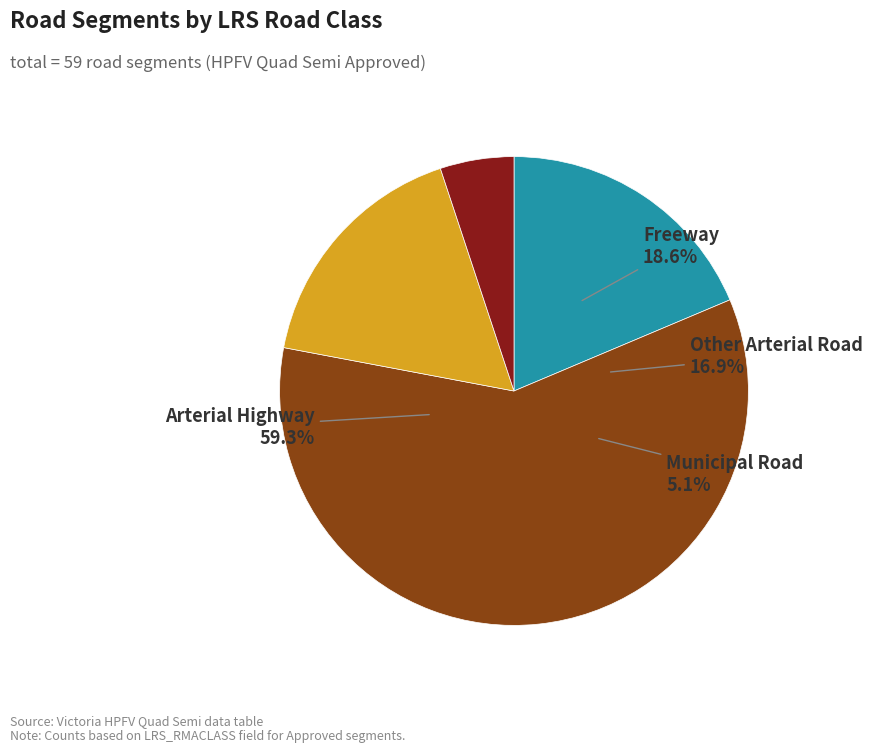

To the nearest percent, what is the difference between the Municipal Road and Freeway slice percentages?

14%